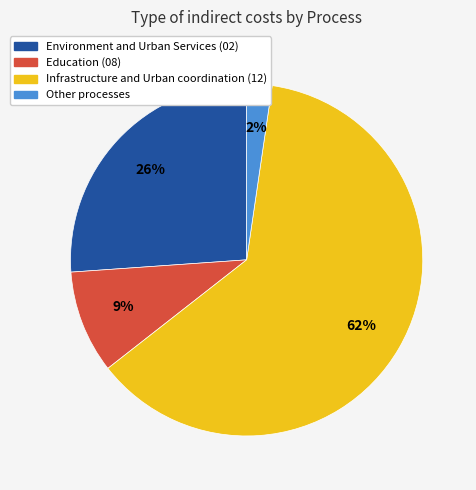

Is there any slice that represents more than half of the pie?

Yes